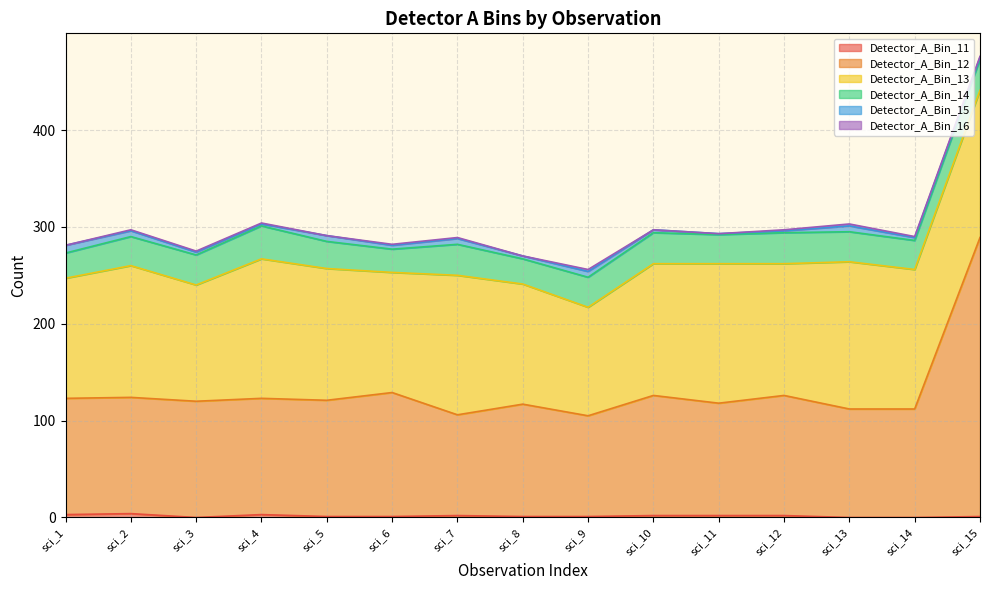

How many lines are shown in the chart?

6